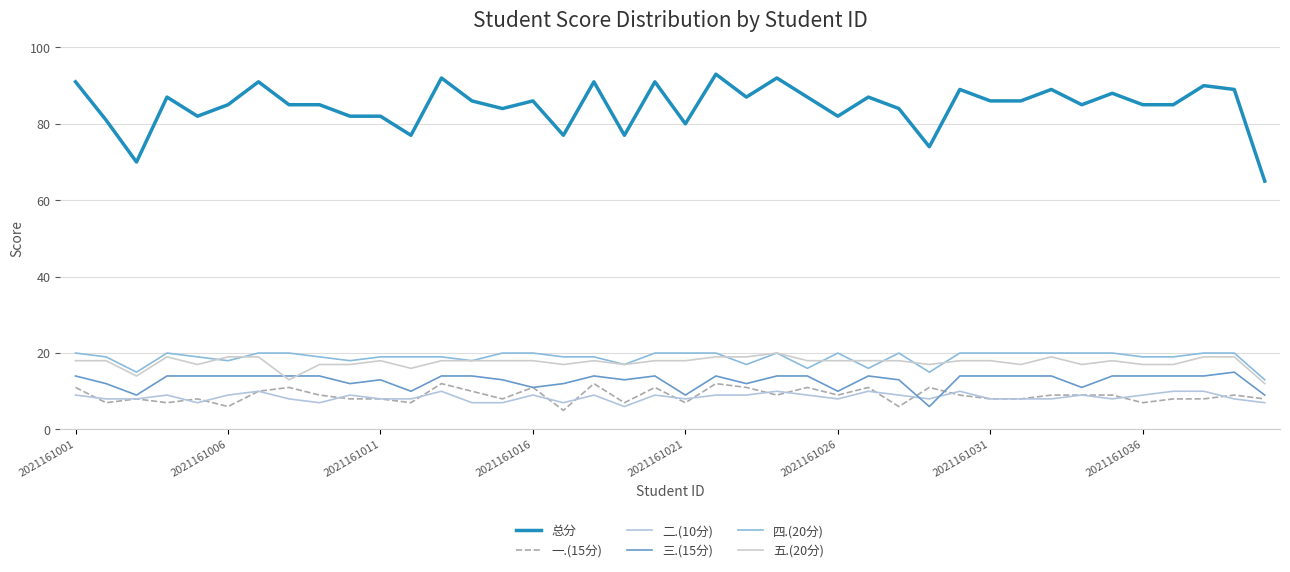

What are all the series names shown in the legend?

总分, 一.(15分), 二.(10分), 三.(15分), 四.(20分), 五.(20分)